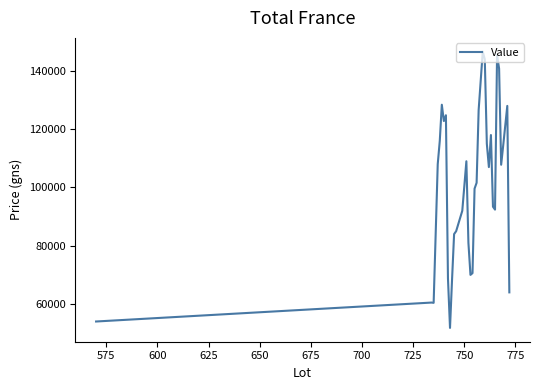

What is the maximum value shown in the chart?

146600